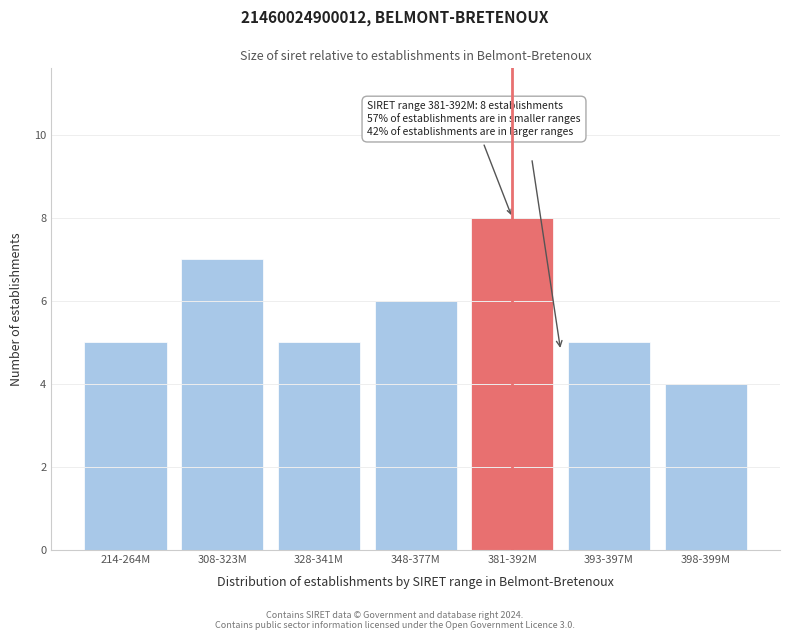

Reading left to right, list all the values displayed in this chart.

5	7	5	6	8	5	4